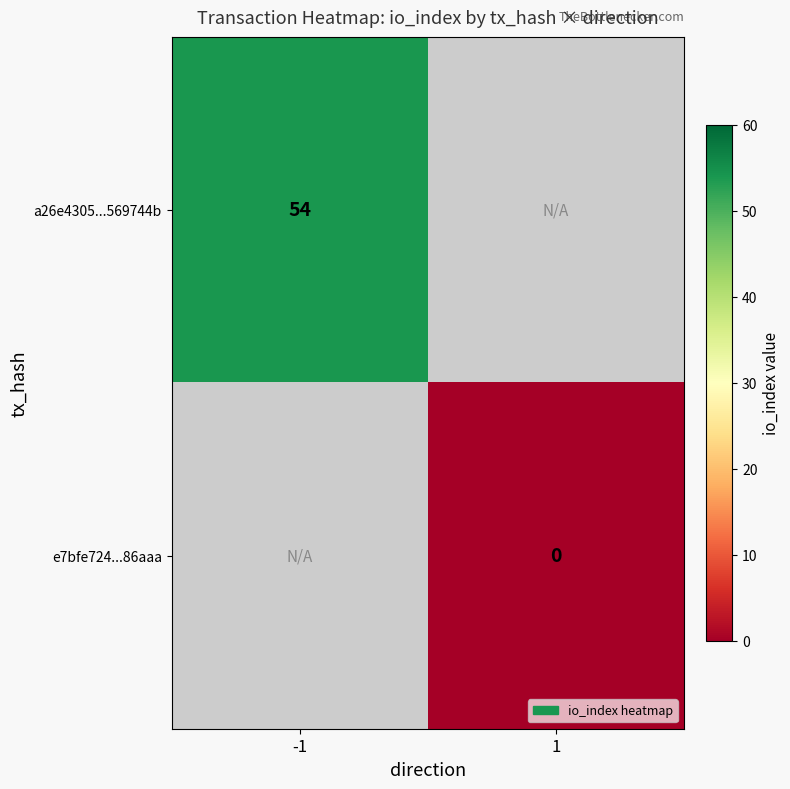

Is it true that a26e4305...569744b equals 54 at -1?

True